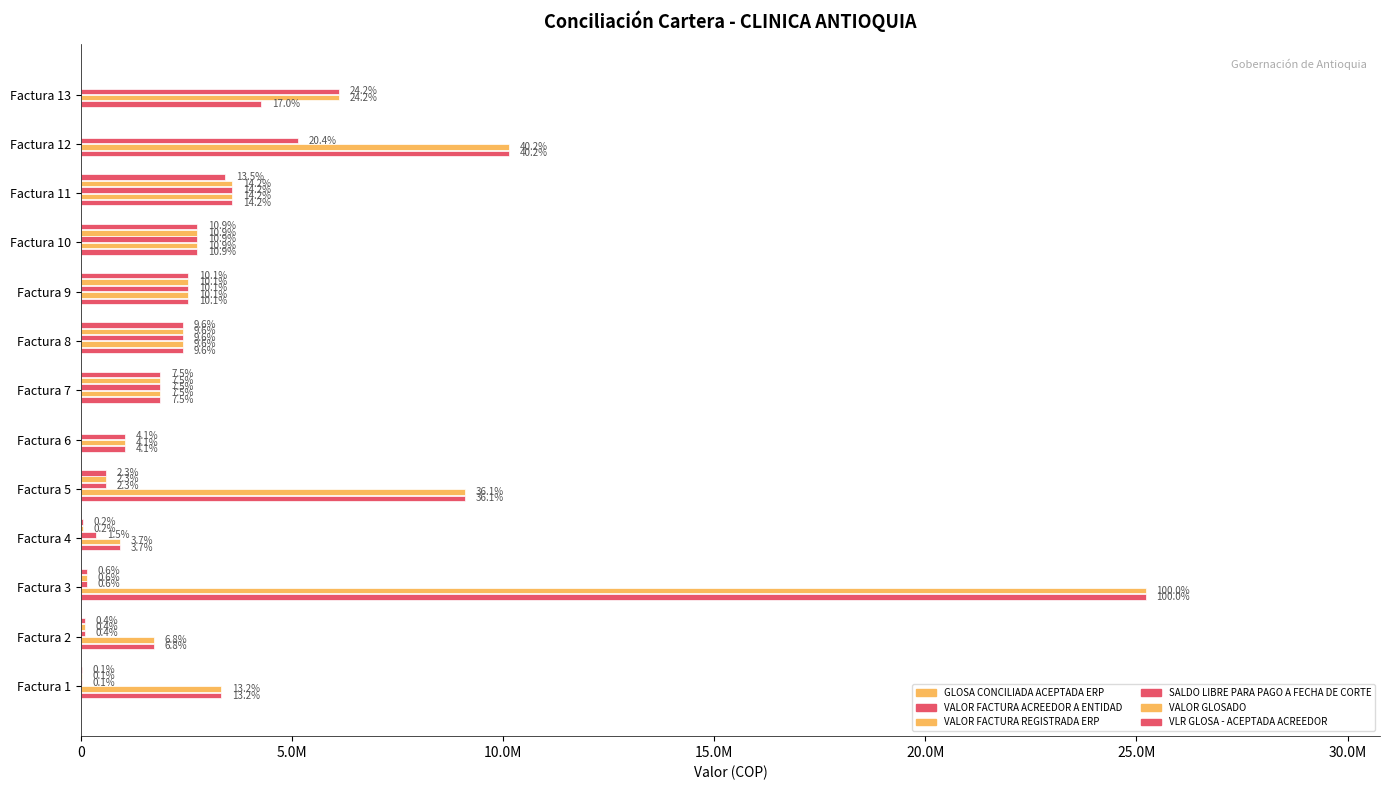

What is the difference between the maximum and minimum values in the VALOR FACTURA ACREEDOR A ENTIDAD series?

24296346.0